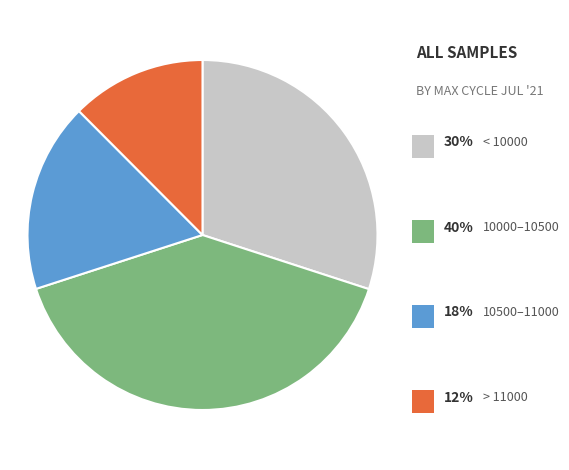

Is there a majority slice in this chart?

No